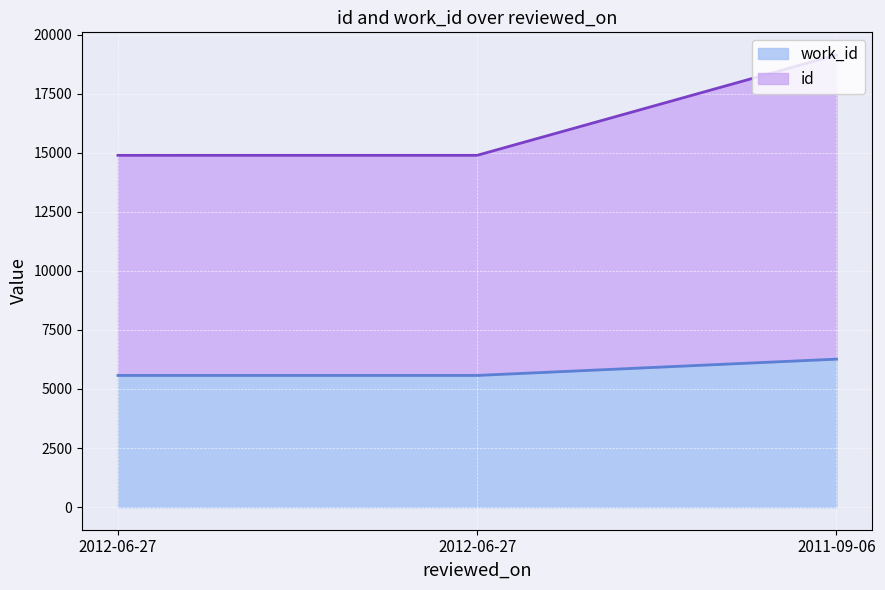

What is the smallest value displayed?

5574